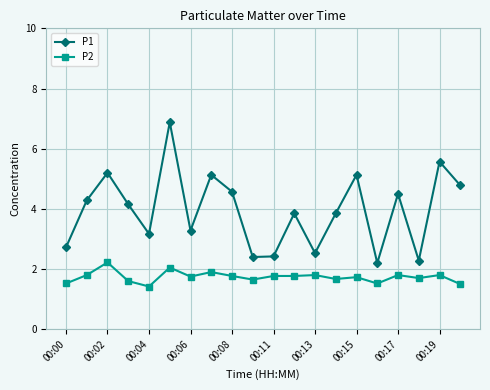

Which series has the widest spread of values?

P1